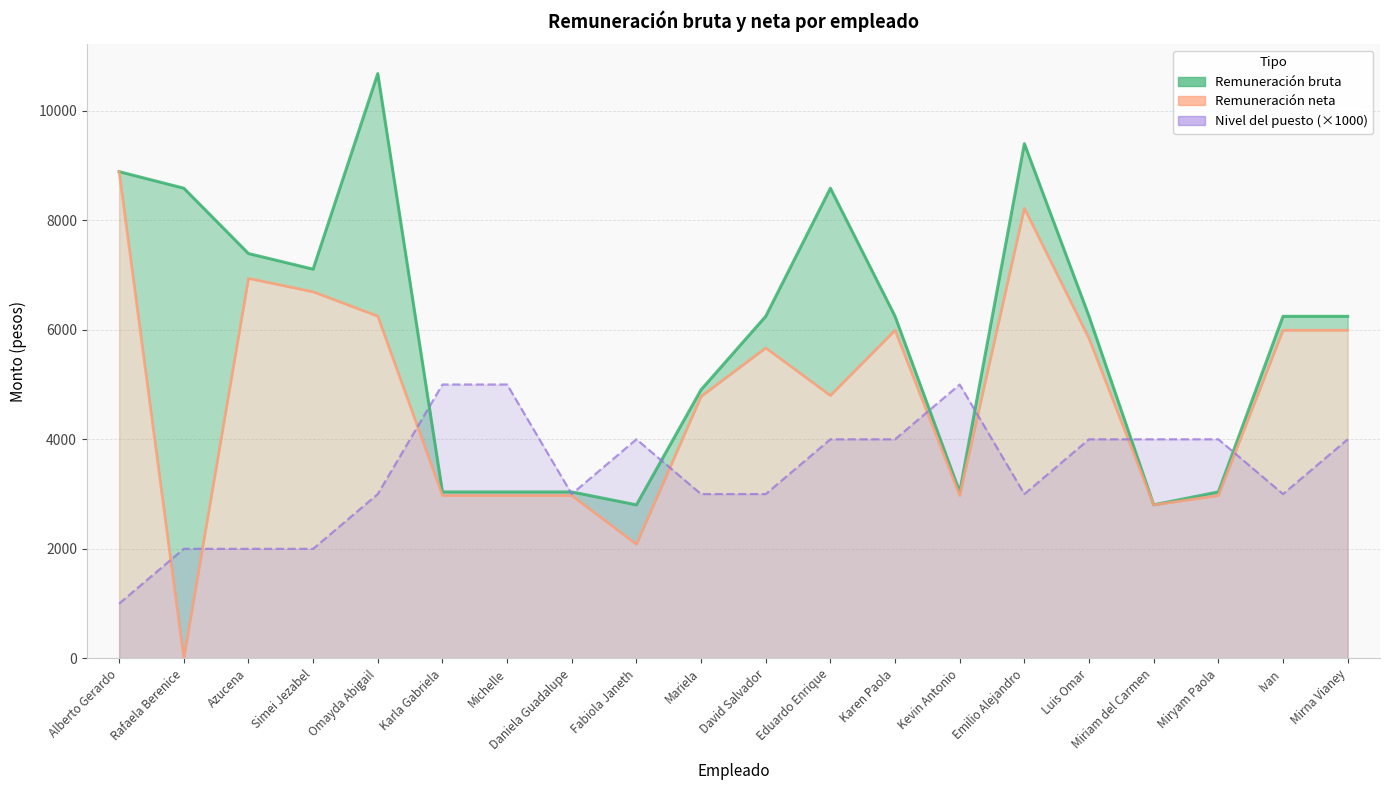

Which series changed the most between Karla Gabriela and Fabiola Janeth?

Nivel del puesto (×1000)